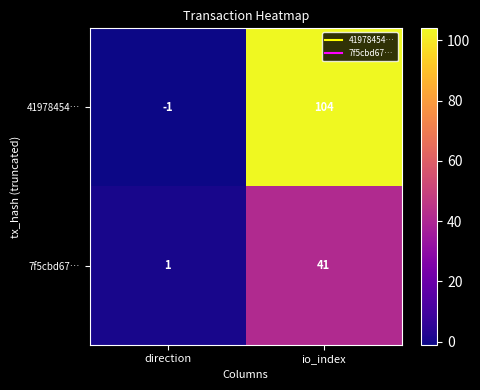

What is the sum of the 7f5cbd67… values at direction and io_index?

42